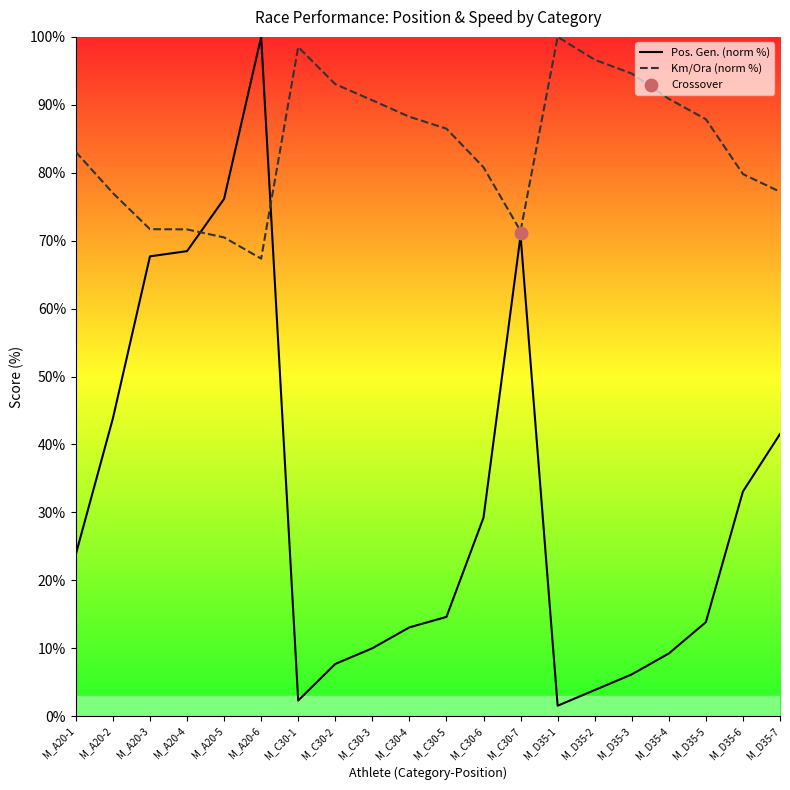

What are all the series names shown in the legend?

Pos. Gen. (norm %), Km/Ora (norm %)